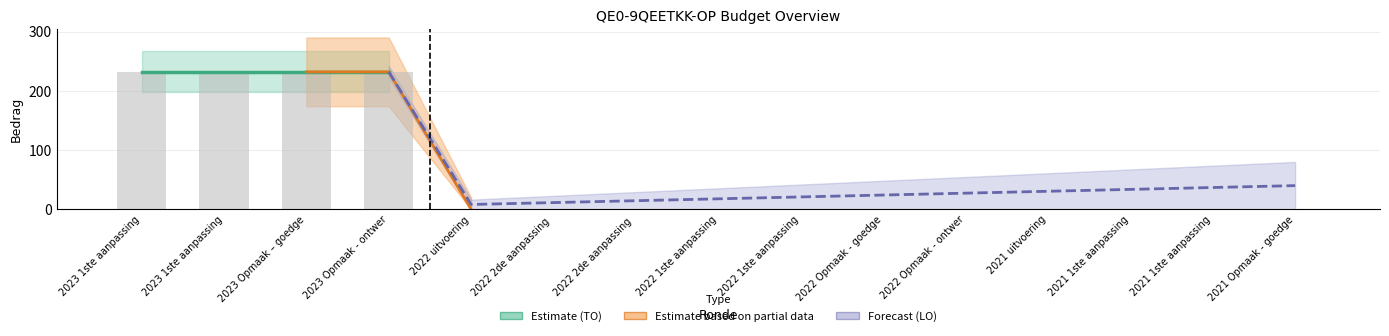

What is the label of the 15th bar from the left?

2021 Opmaak - goedge